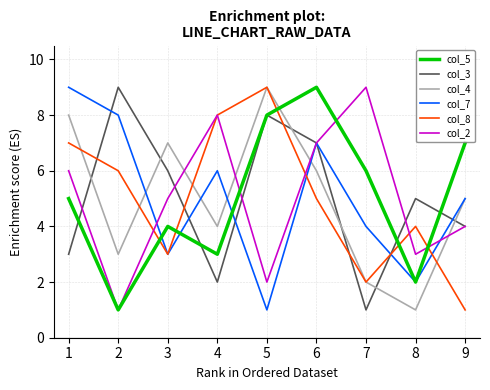

Is this an area chart (filled region under the line)?

No